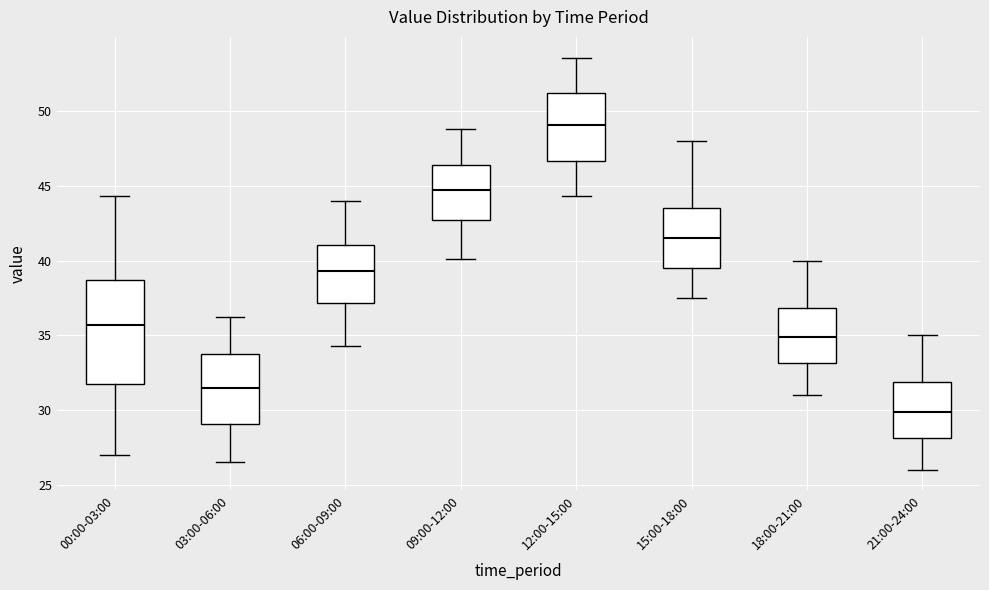

Which box has the lowest median line?

21:00-24:00